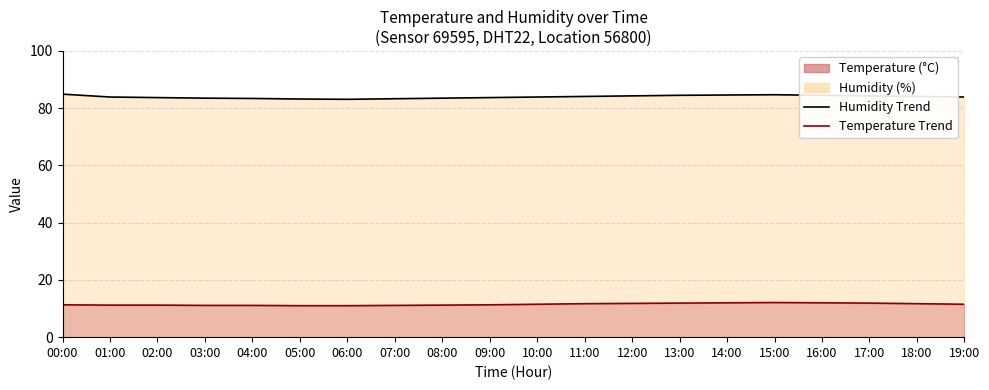

True or false: Humidity Trend has more than 0 interior local peaks.

True